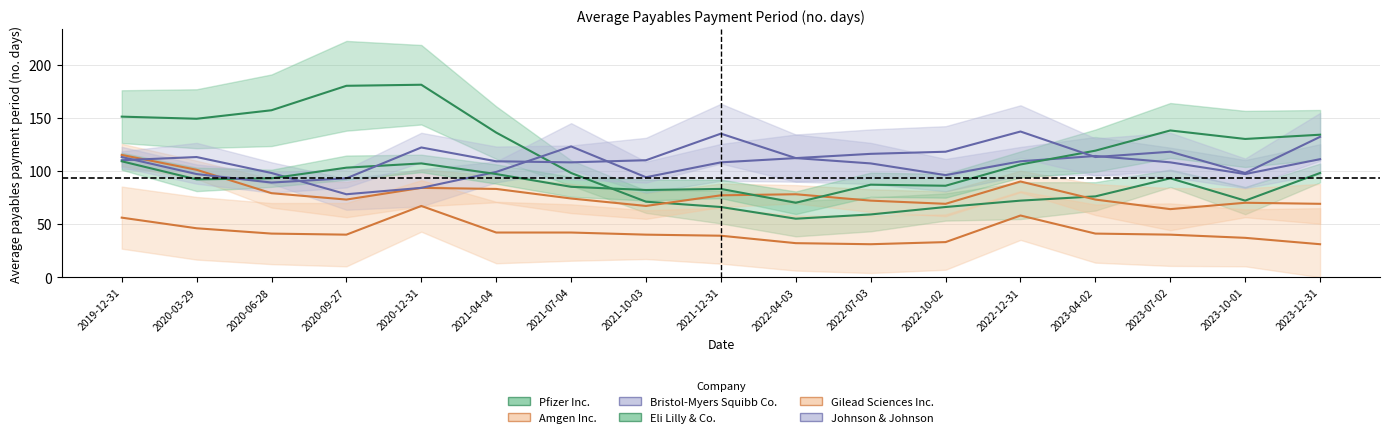

How many interior local peaks does the Bristol-Myers Squibb Co. series have?

4